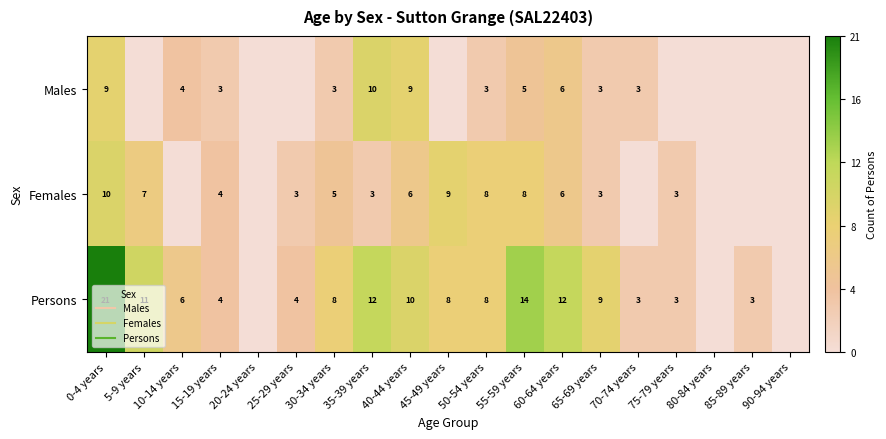

The value of Females at 10-14 years is 5. True or false?

False